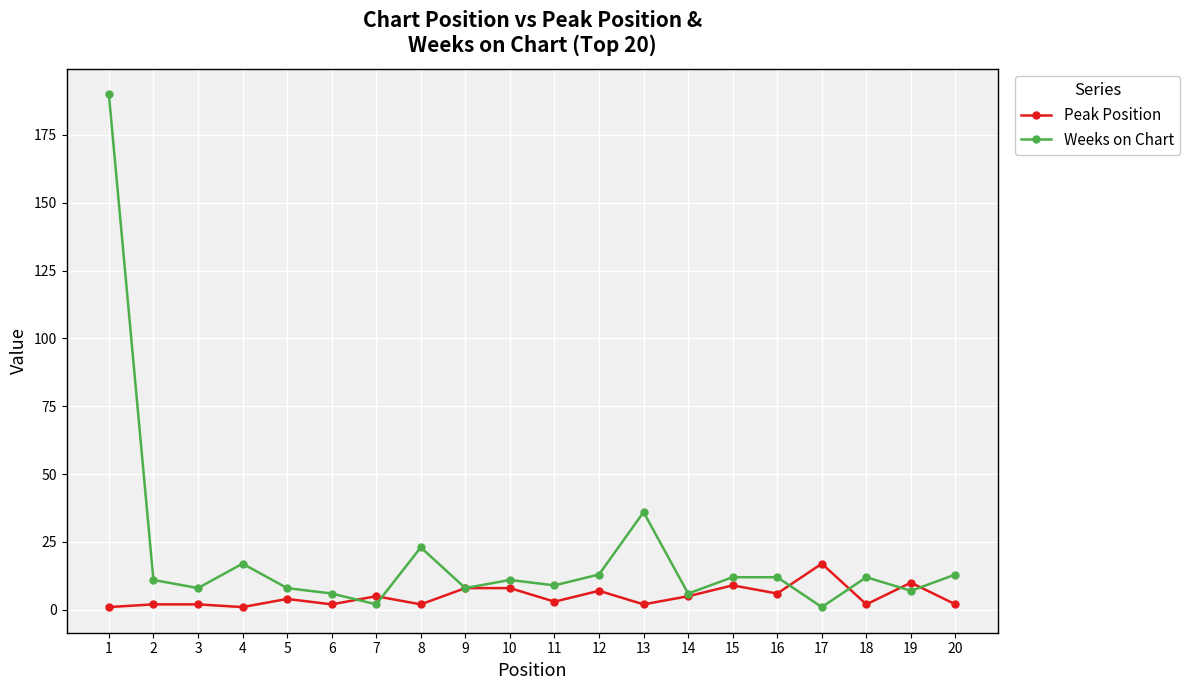

Which series has the largest range (max minus min)?

Weeks on Chart